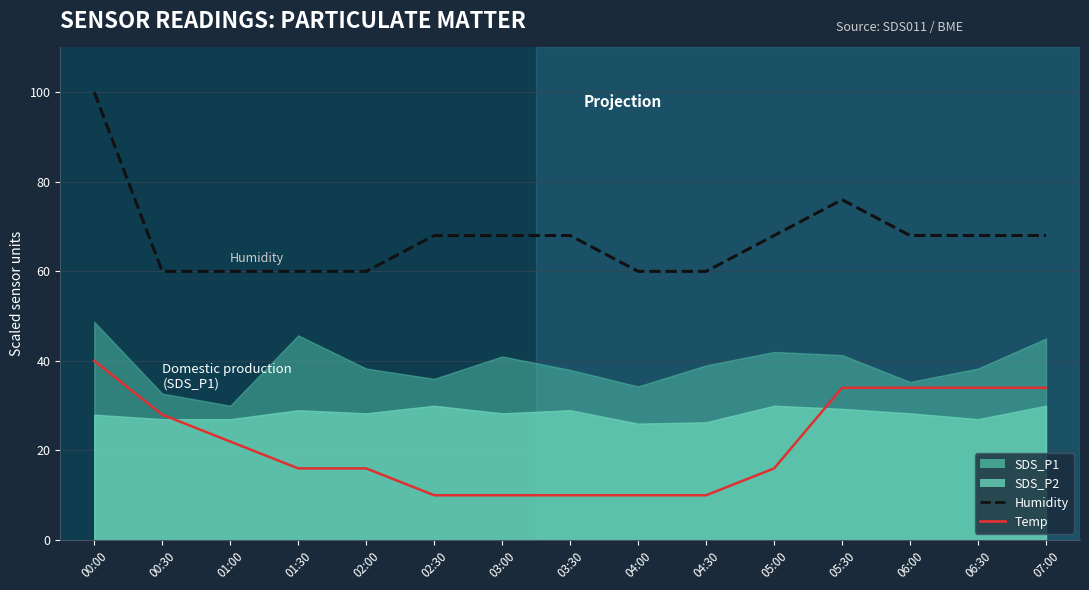

How many interior local peaks does the Humidity series have?

1